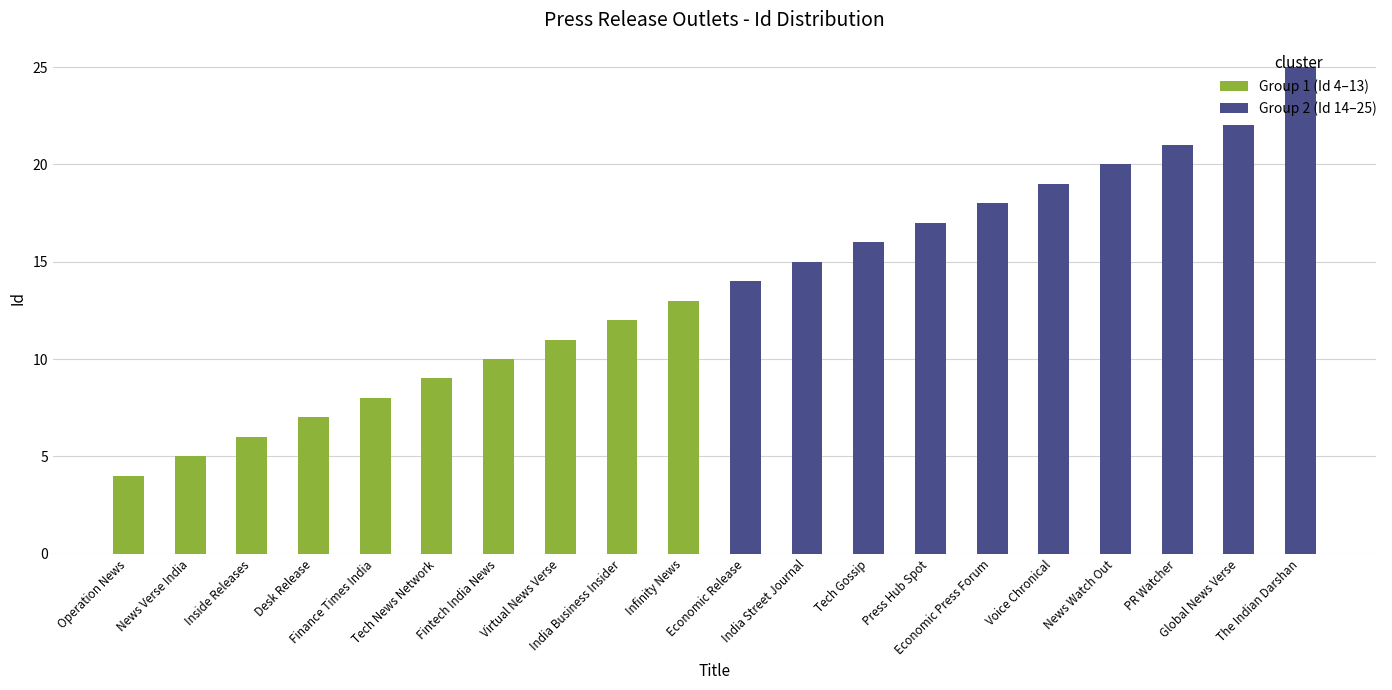

How many distinct data groups are displayed?

2